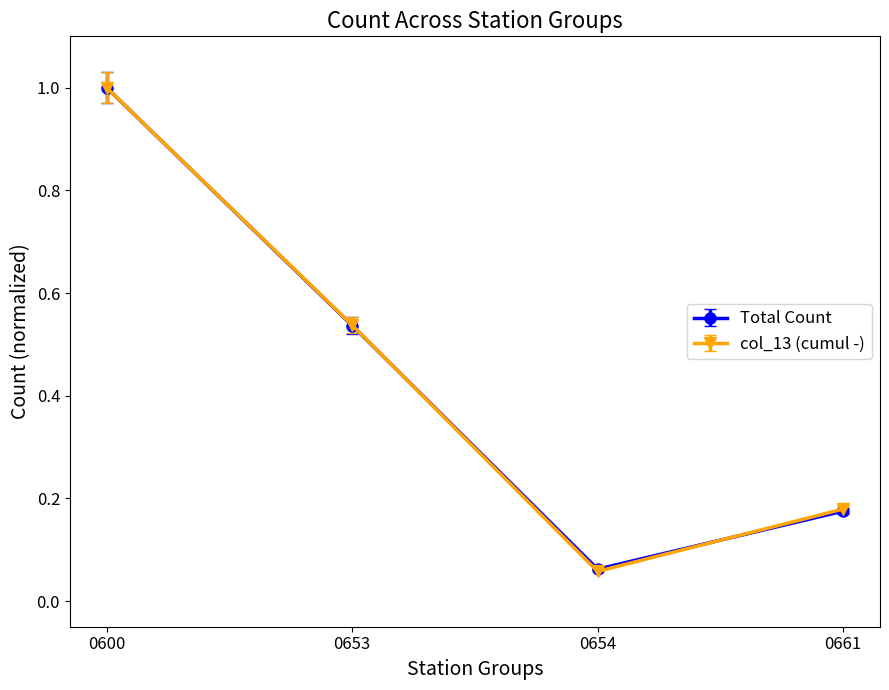

What are all the series names shown in the legend?

Total Count, col_13 (cumul -)